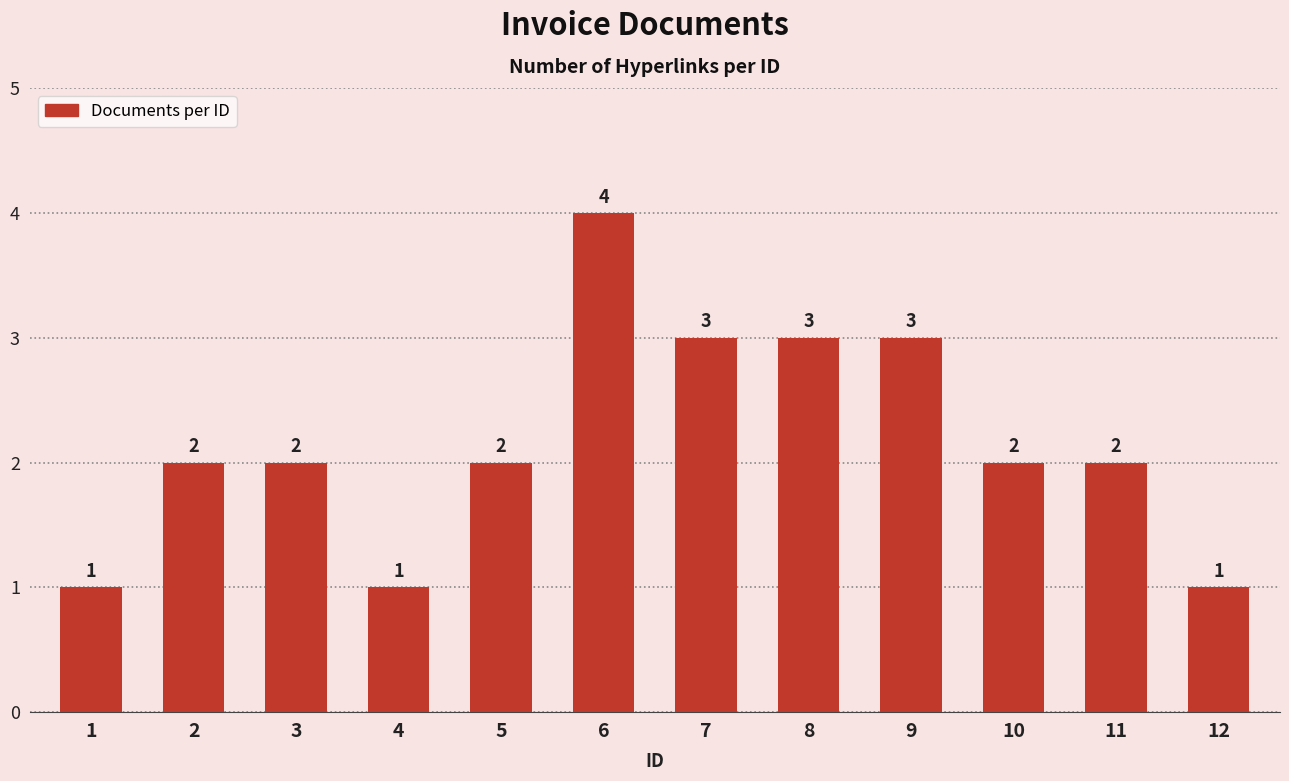

What is the value of the 11th bar from the left?

2